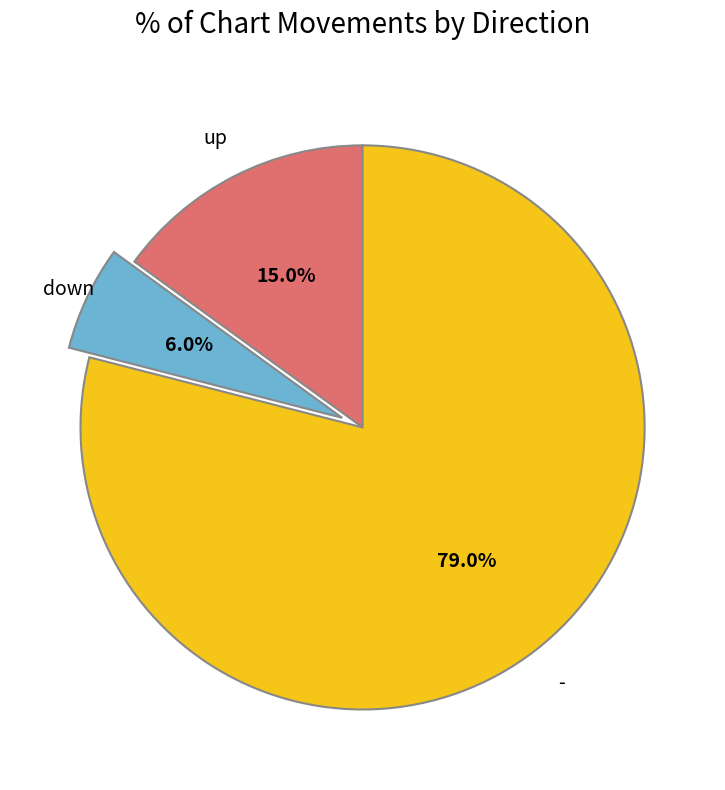

To the nearest percent, what is the difference between the largest and smallest slice percentages?

73%